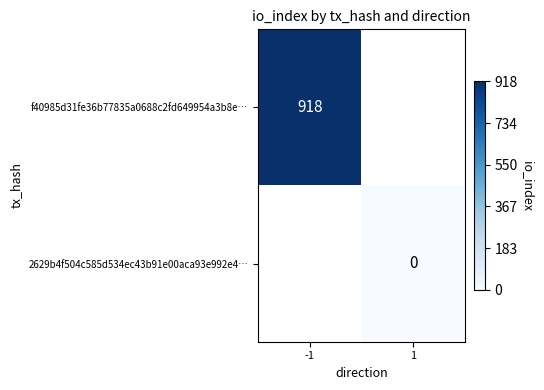

At which category does the chart reach its peak across all series?

-1